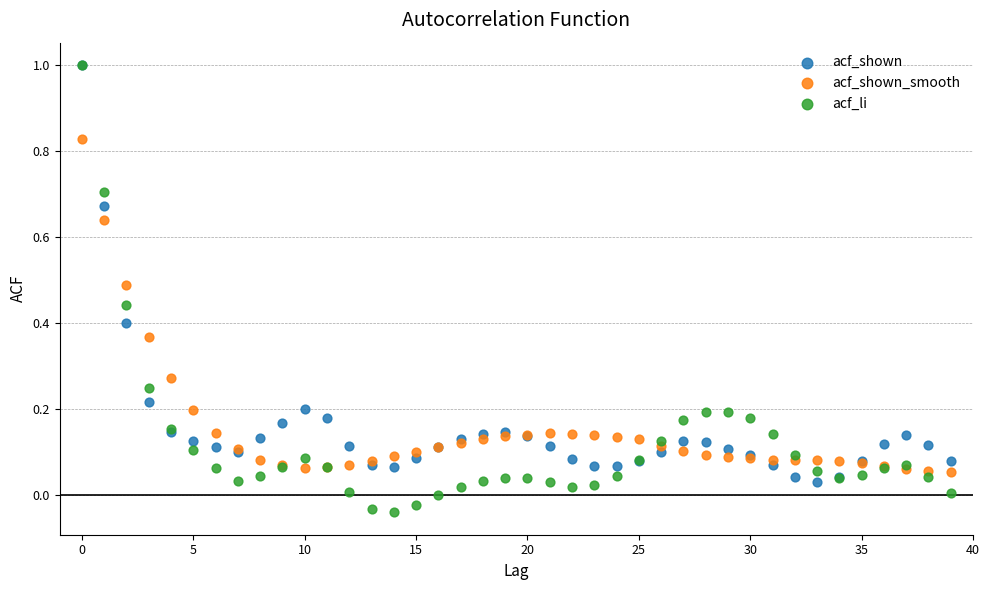

What are all the series names shown in the legend?

acf_shown, acf_shown_smooth, acf_li